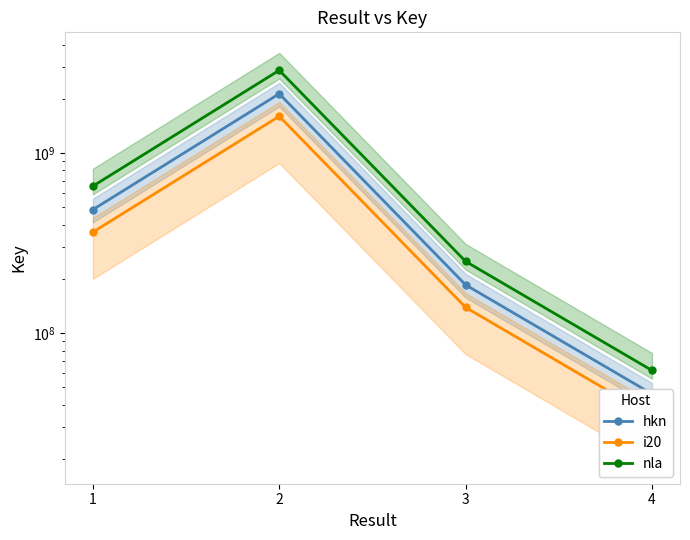

How many values in the nla series exceed 654362988?

2